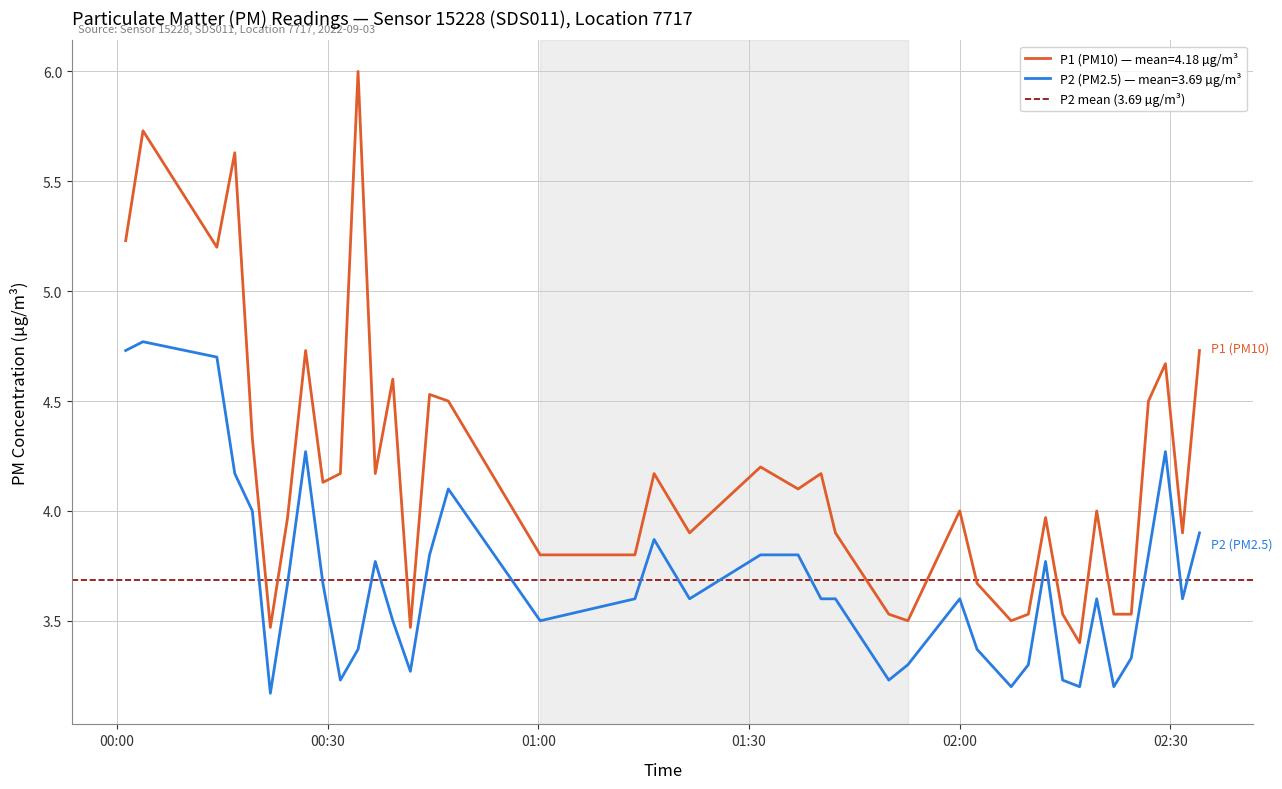

True or false: P2 and P1 cross at least once.

False